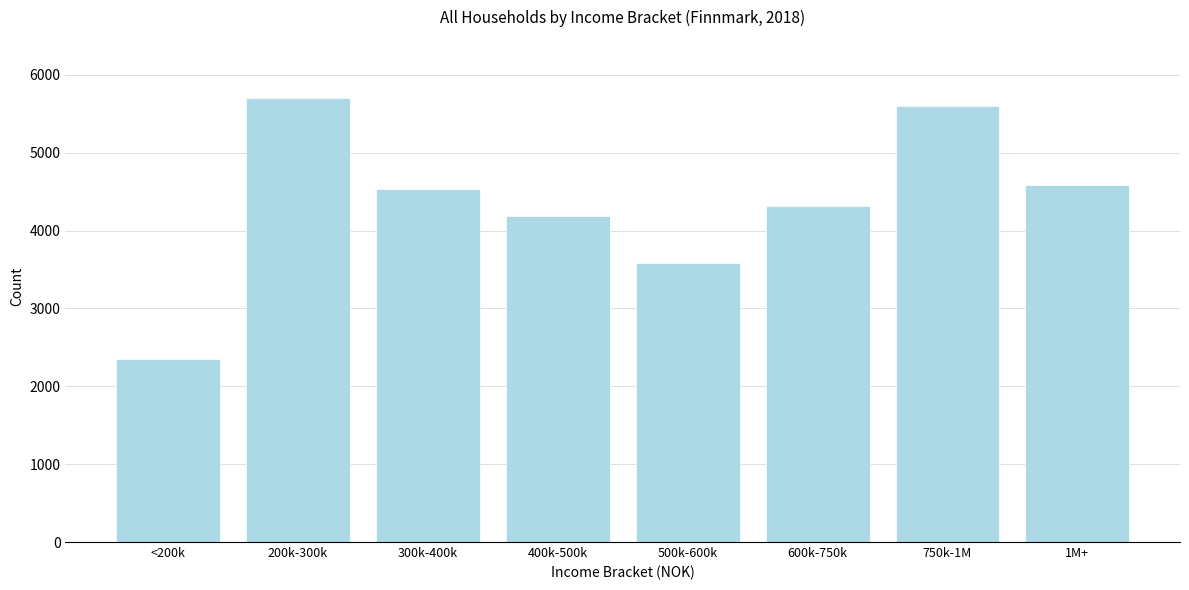

Reading left to right, transcribe all the data shown in this chart.

2351	5702	4532	4184	3589	4321	5605	4583